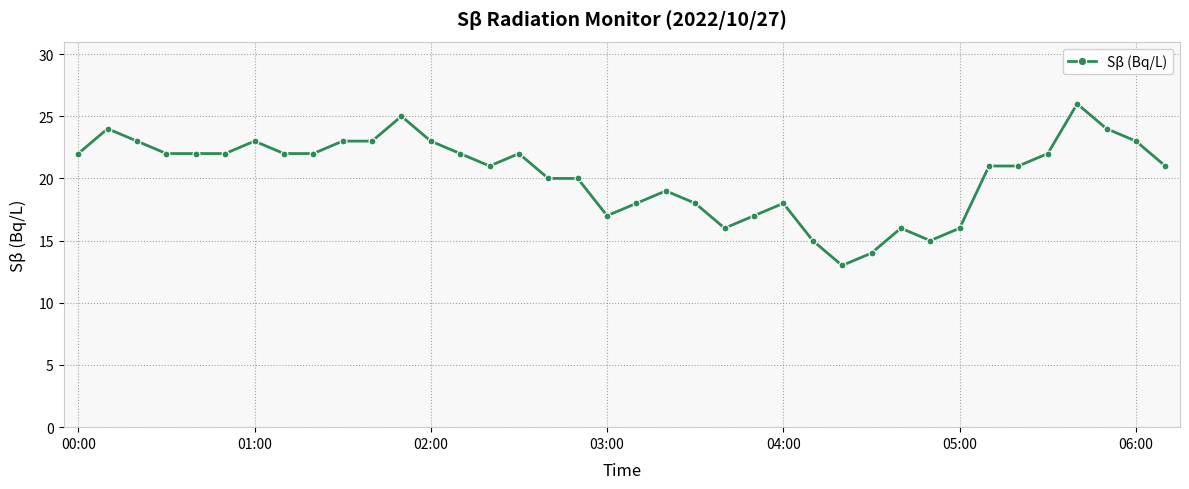

What is the value of the 3rd point from the left?

23